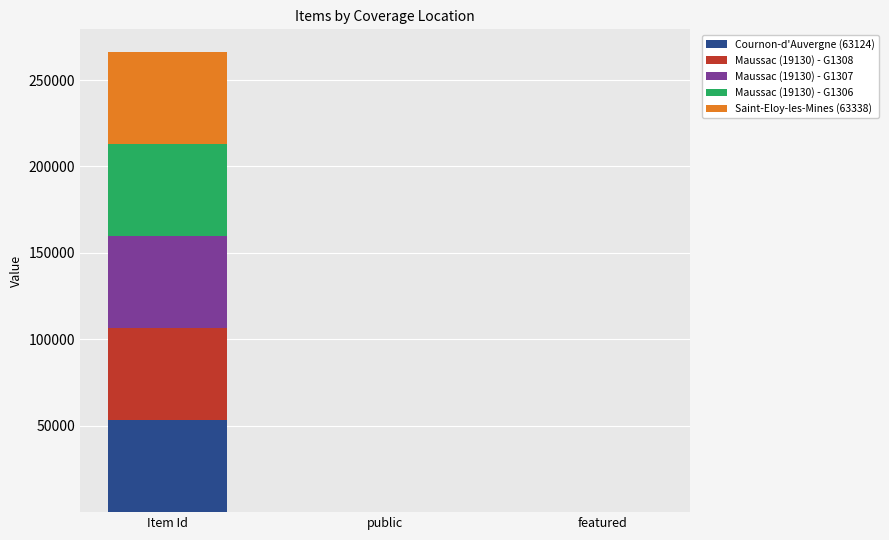

At which category is the sum across all series the highest?

Item Id